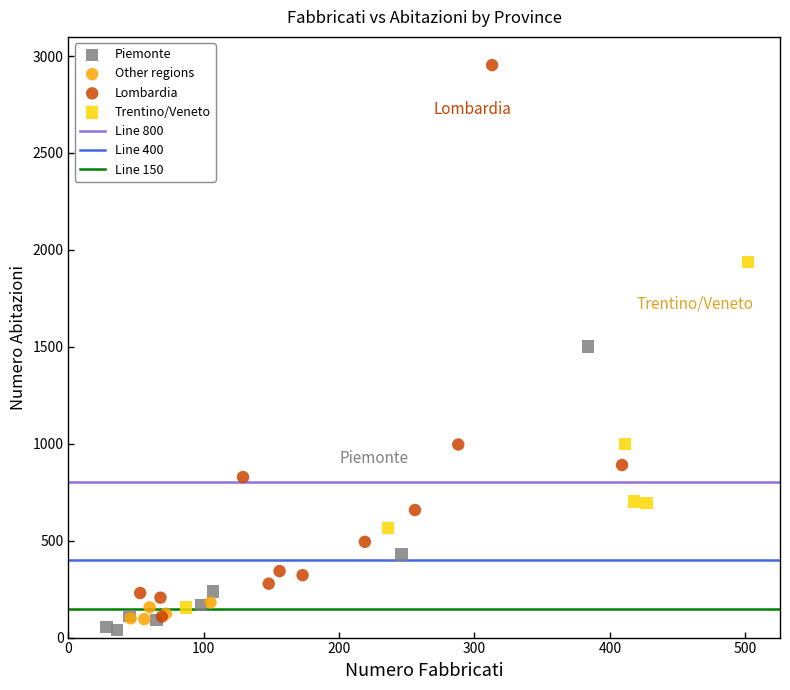

Which series has the largest Y range (max minus min)?

Lombardia